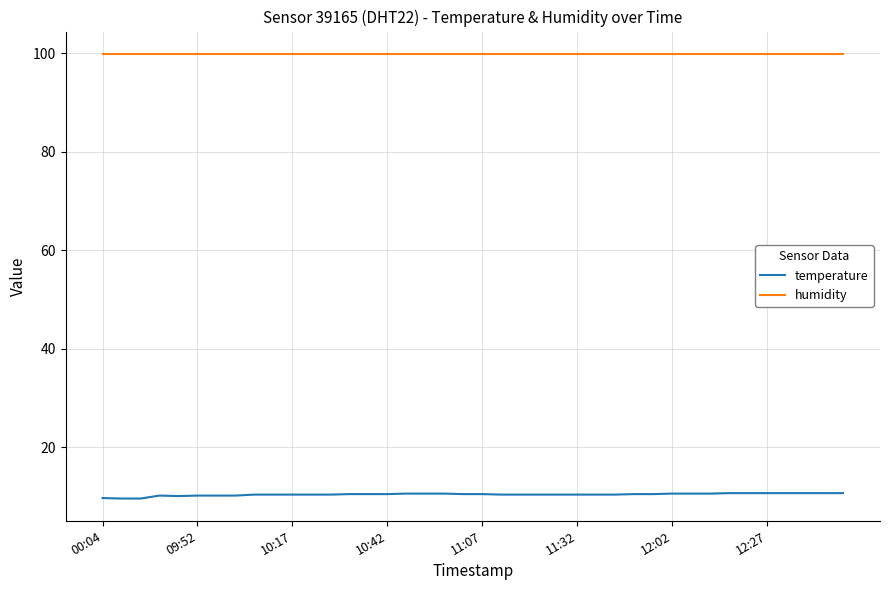

List the series in order of their peak value, lowest first.

temperature, humidity